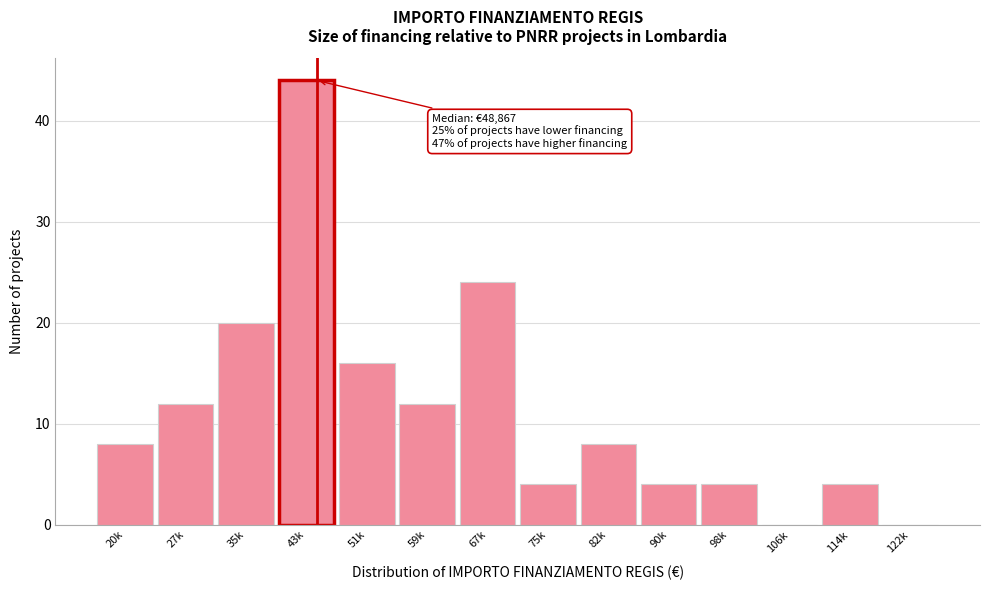

Reading left to right, transcribe all the data shown in this chart.

20k=8	27k=12	35k=20	43k=44	51k=16	59k=12	67k=24	75k=4	82k=8	90k=4	98k=4	106k=0	114k=4	122k=0